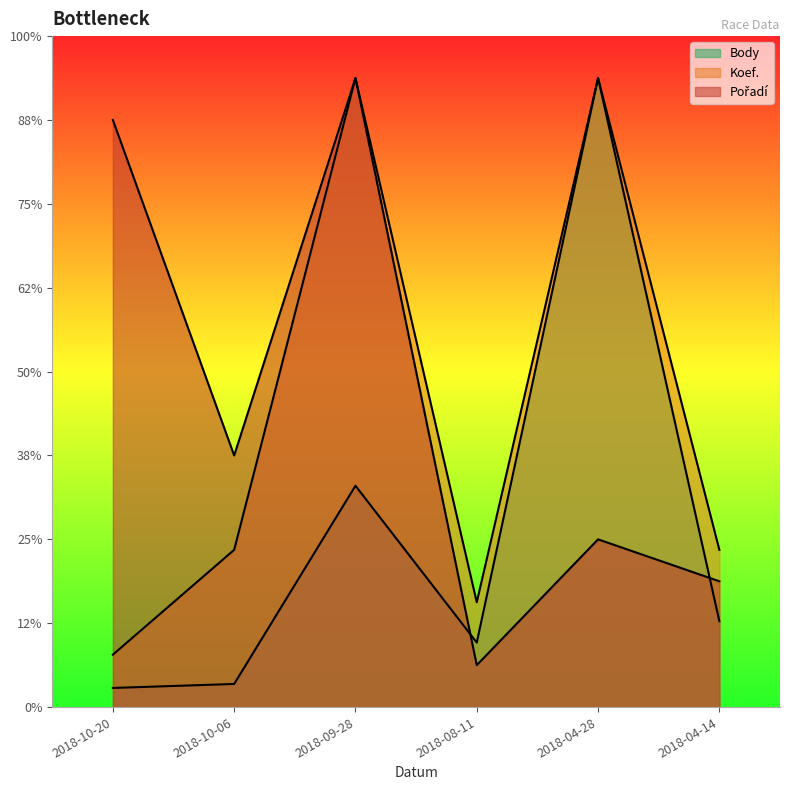

Does the chart have visible grid lines?

No